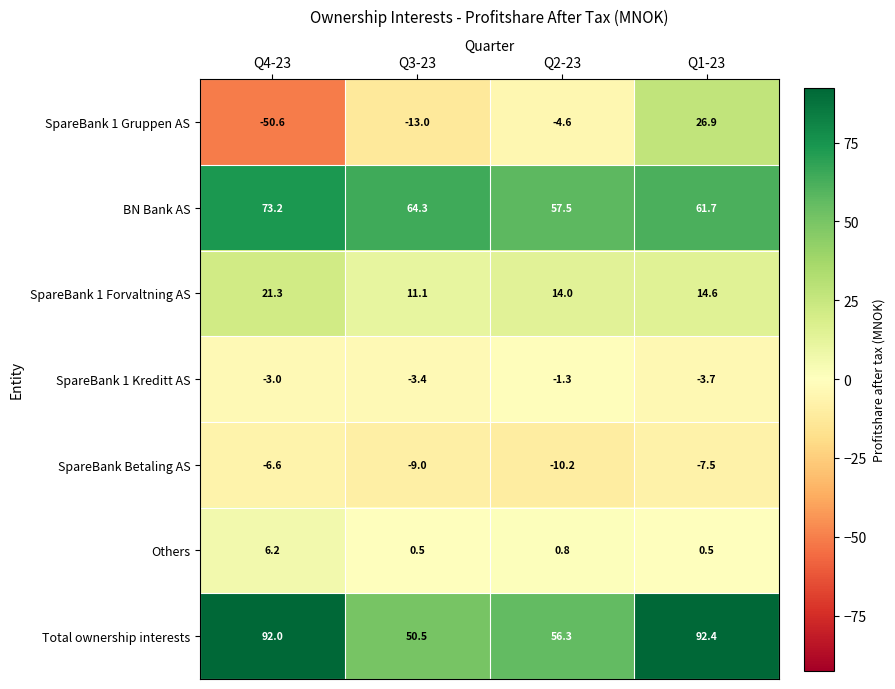

Reading left to right, transcribe all the data shown in this chart.

SpareBank 1 Gruppen AS: Q4-23=-50.6	Q3-23=-13.0	Q2-23=-4.6	Q1-23=26.9
BN Bank AS: Q4-23=73.2	Q3-23=64.3	Q2-23=57.5	Q1-23=61.7
SpareBank 1 Forvaltning AS: Q4-23=21.3	Q3-23=11.1	Q2-23=14.0	Q1-23=14.6
SpareBank 1 Kreditt AS: Q4-23=-3.0	Q3-23=-3.4	Q2-23=-1.3	Q1-23=-3.7
SpareBank Betaling AS: Q4-23=-6.6	Q3-23=-9.0	Q2-23=-10.2	Q1-23=-7.5
Others: Q4-23=6.2	Q3-23=0.5	Q2-23=0.8	Q1-23=0.5
Total ownership interests: Q4-23=92.0	Q3-23=50.5	Q2-23=56.3	Q1-23=92.4